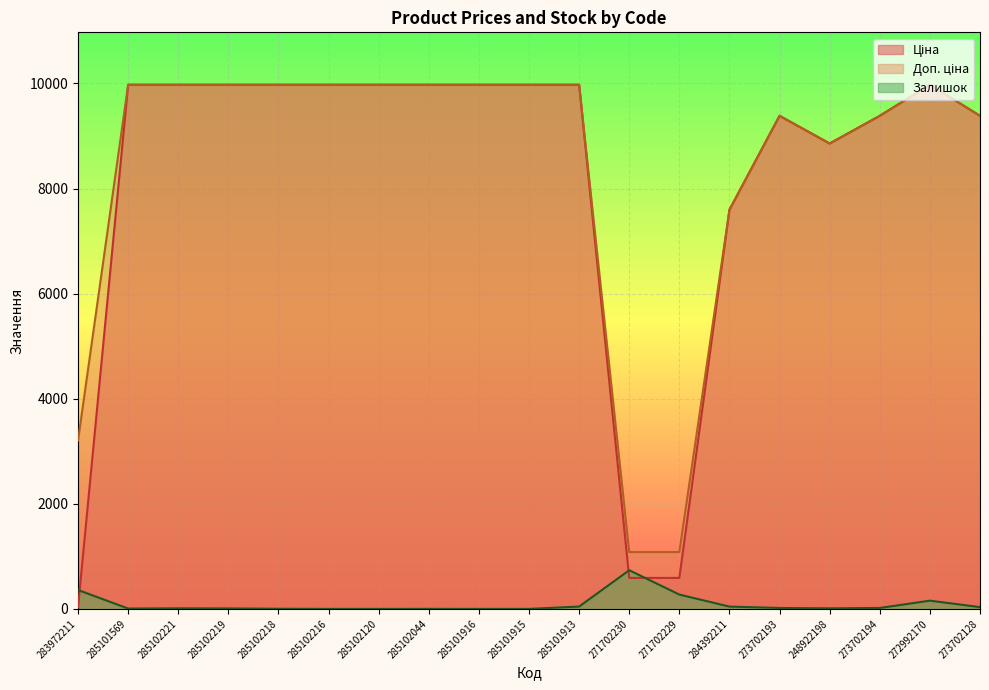

How many categories are shown in the chart?

19